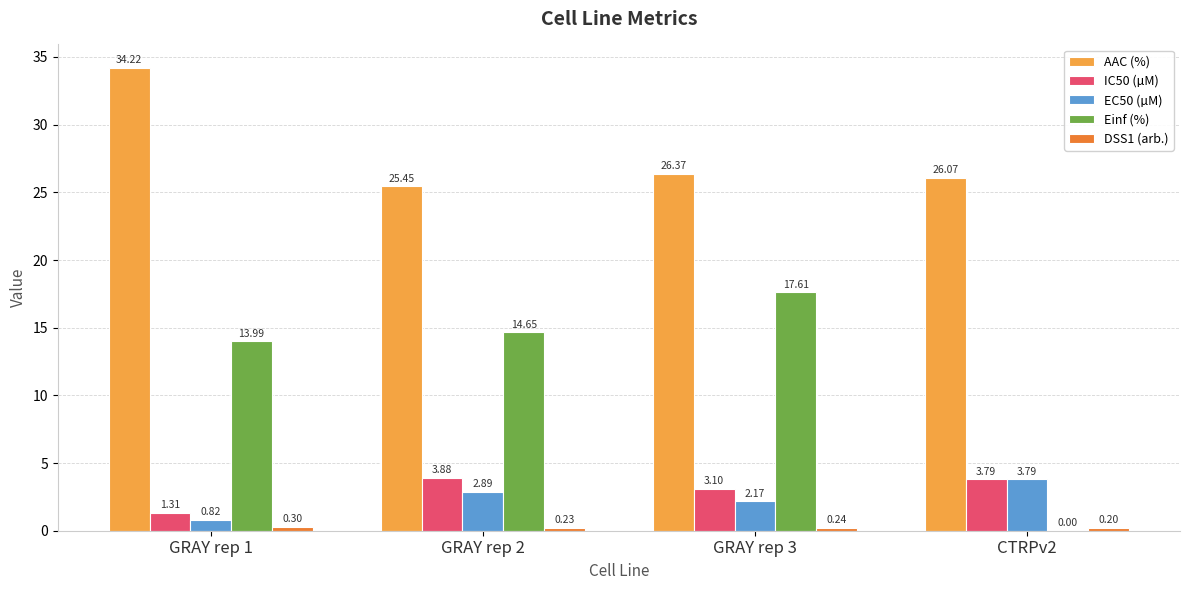

What is the sum of the AAC (%) values at CTRPv2 and GRAY rep 1?

60.3